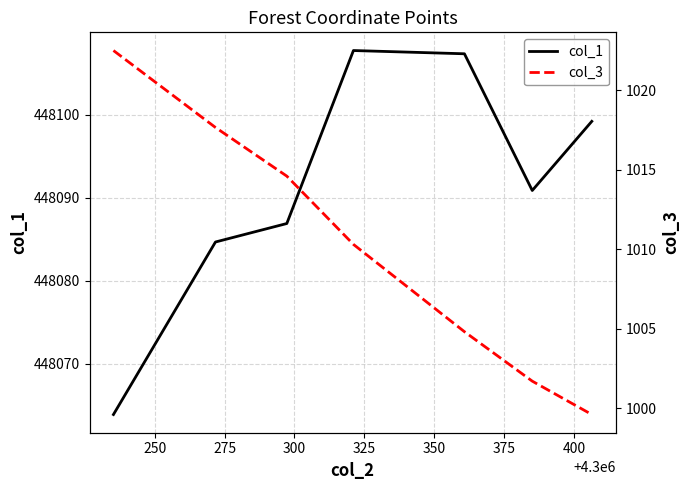

How many values in the col_3 series exceed 1010?

4